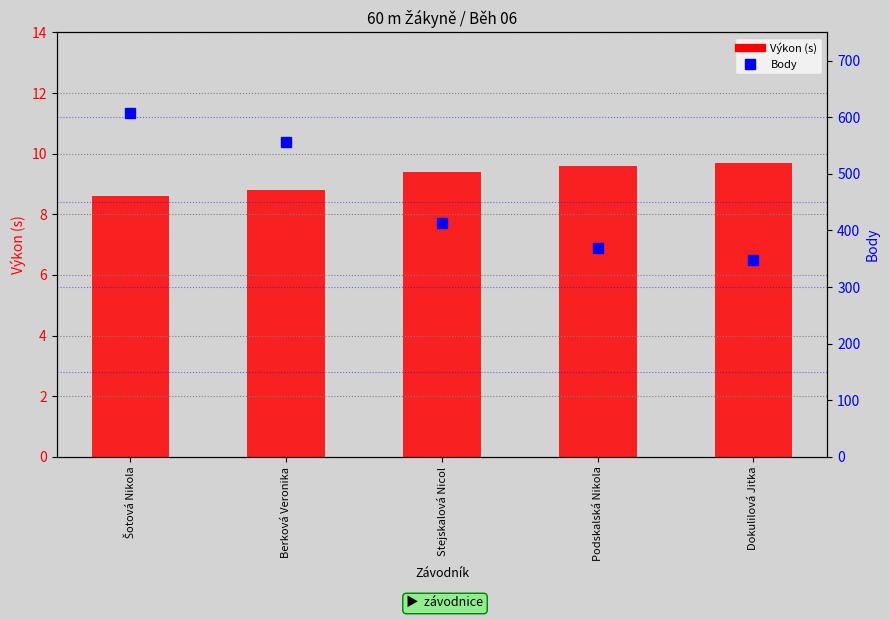

What are all the series names shown in the legend?

Výkon (s), Body